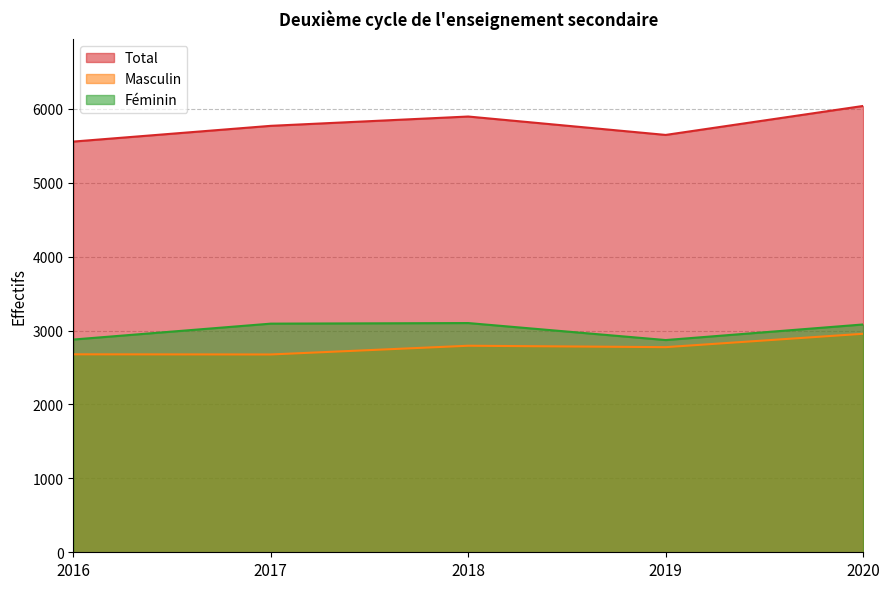

Reading left to right, transcribe all the data shown in this chart.

Total: 2016=5556	2017=5769	2018=5895	2019=5646	2020=6038
Masculin: 2016=2678	2017=2676	2018=2794	2019=2775	2020=2956
Féminin: 2016=2878	2017=3093	2018=3101	2019=2871	2020=3082